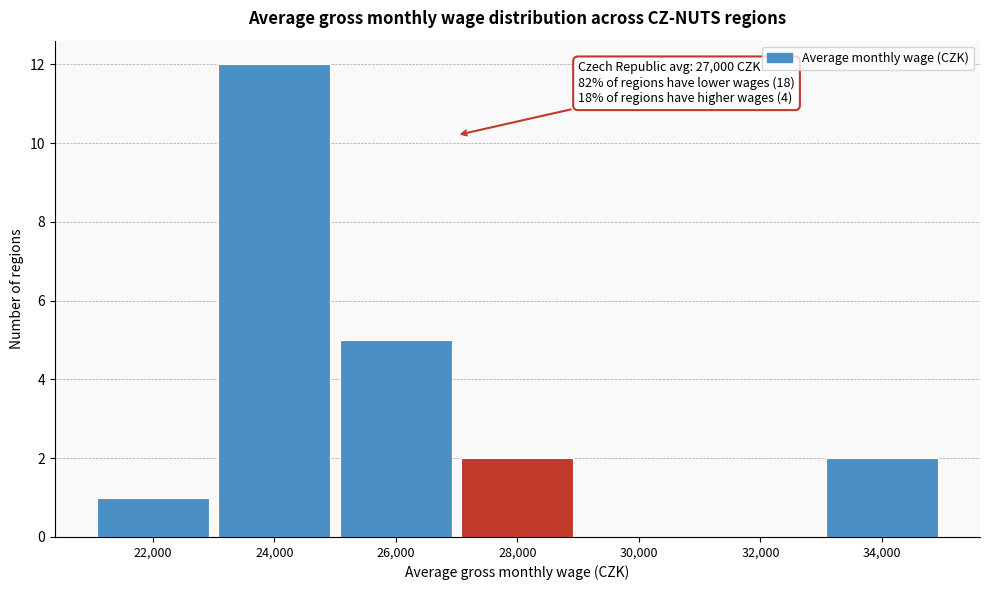

Which range on the x-axis has the tallest bar?

23000 to 25000